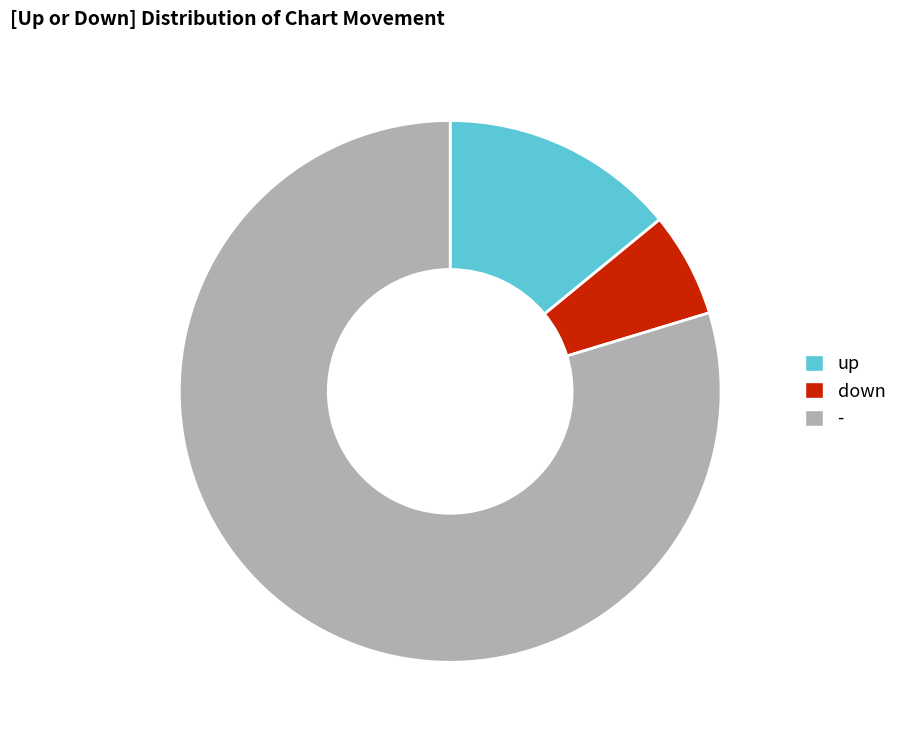

Rank the categories by value from lowest to highest.

down, up, -